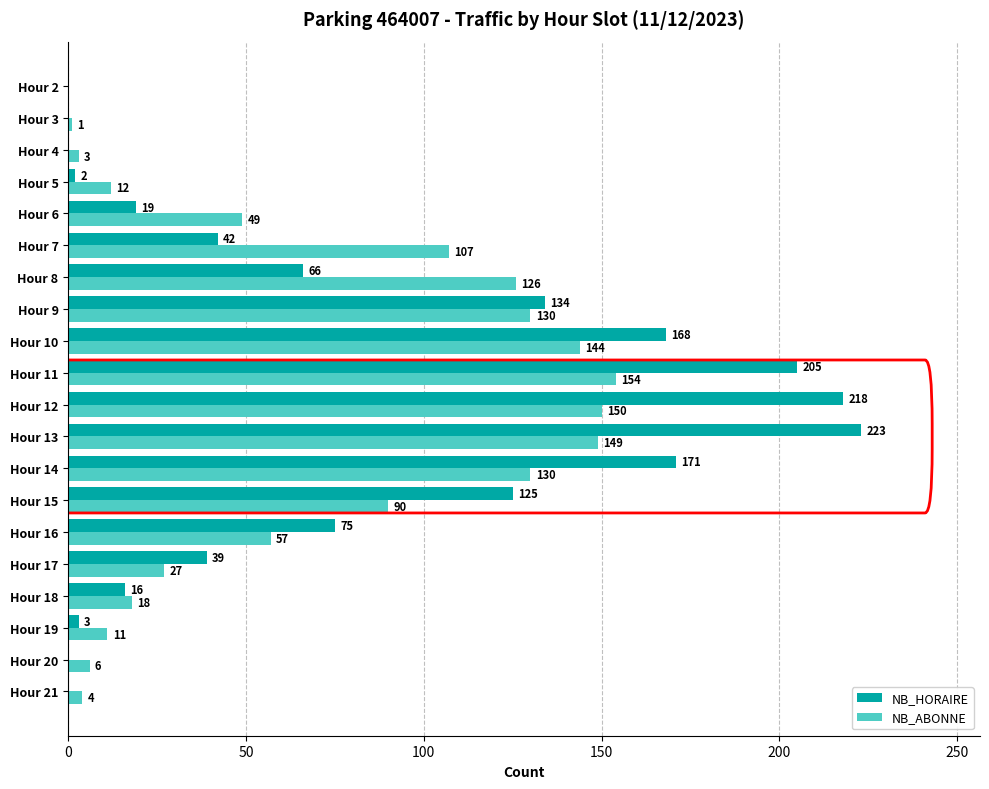

At which category is the sum across all series the highest?

Hour 13